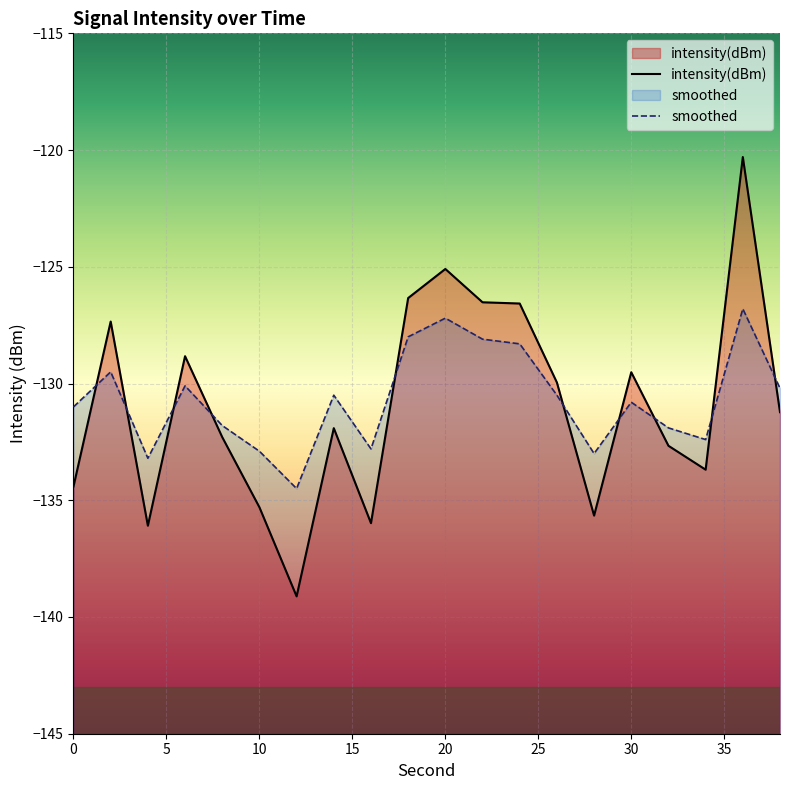

The value of smoothed at 6 is -51.5. True or false?

False